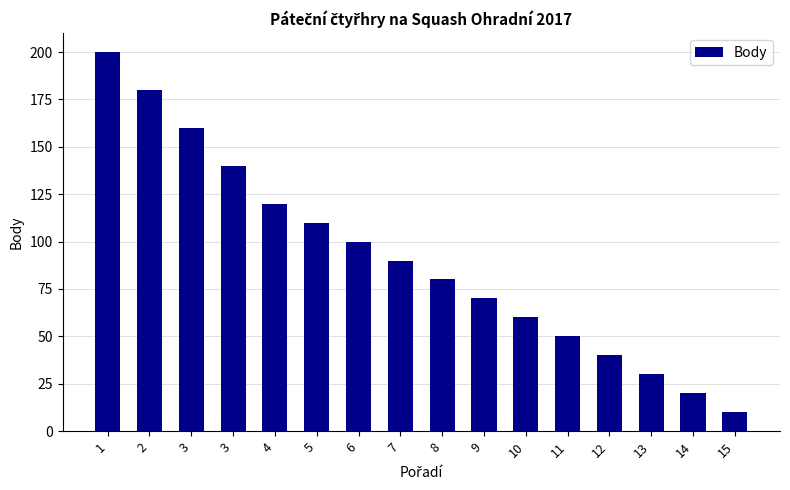

Count the number of data series in this chart.

1